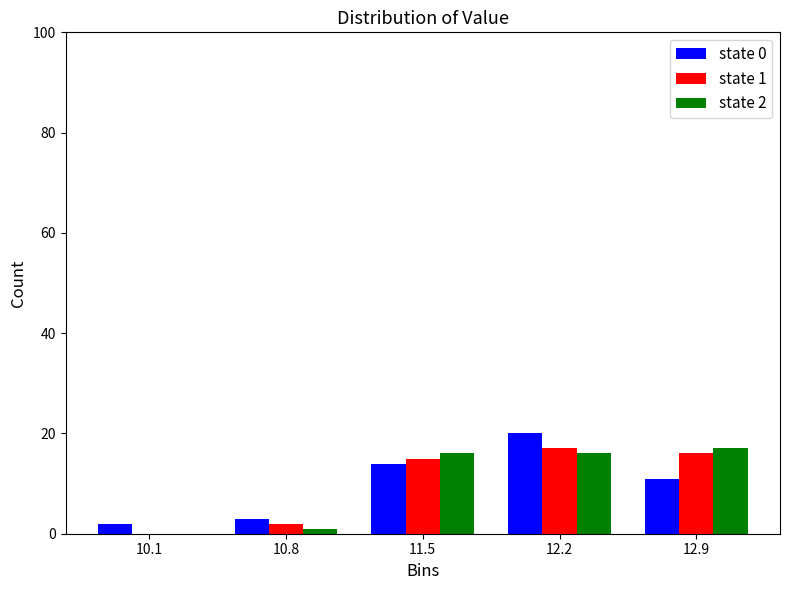

Reading right to left, transcribe all the data shown in this chart.

state 0: 12.9=11	12.2=20	11.5=14	10.8=3	10.1=2
state 1: 12.9=16	12.2=17	11.5=15	10.8=2	10.1=0
state 2: 12.9=17	12.2=16	11.5=16	10.8=1	10.1=0